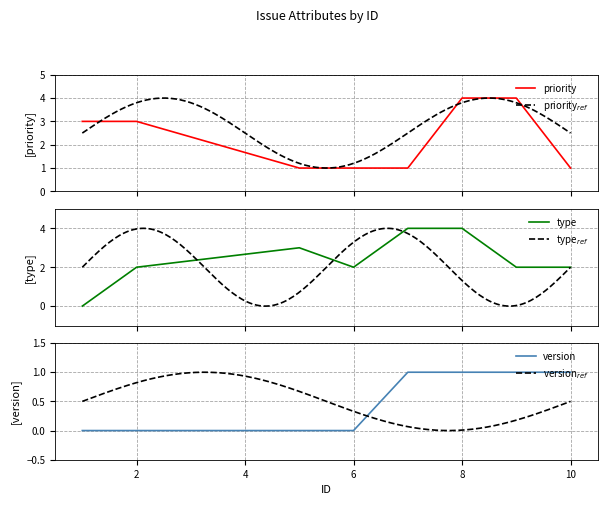

The priority_numeric series shows 1 at 6. True or false?

True